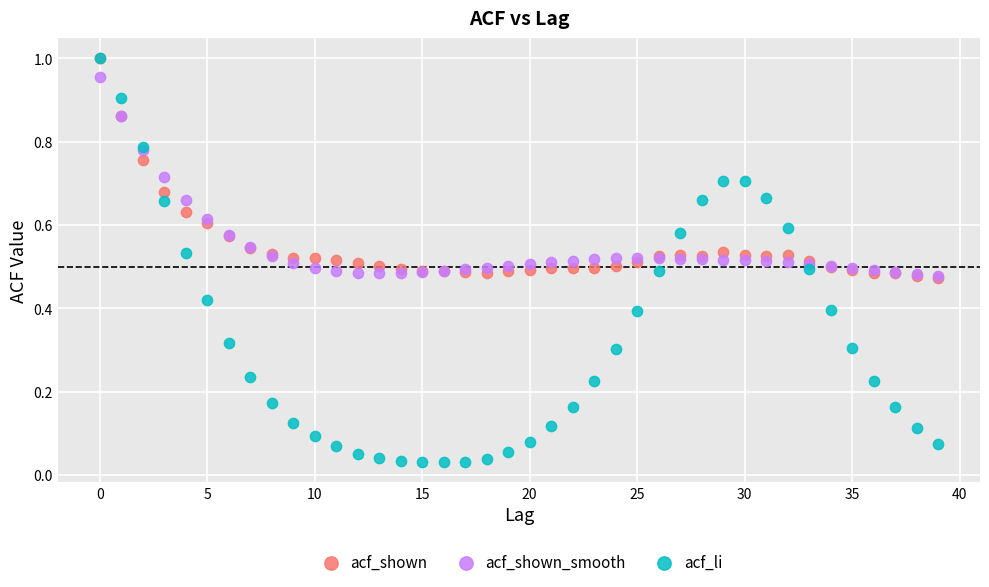

What are all the series names shown in the legend?

acf_shown, acf_shown_smooth, acf_li